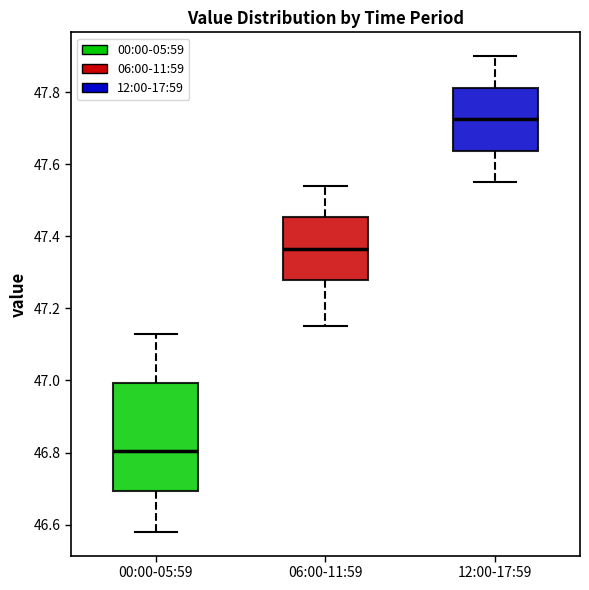

Where is the upper edge of the box for 06:00-11:59 on the y-axis? The values are not printed on the chart, so give them approximately, as read against the axis.

47.46